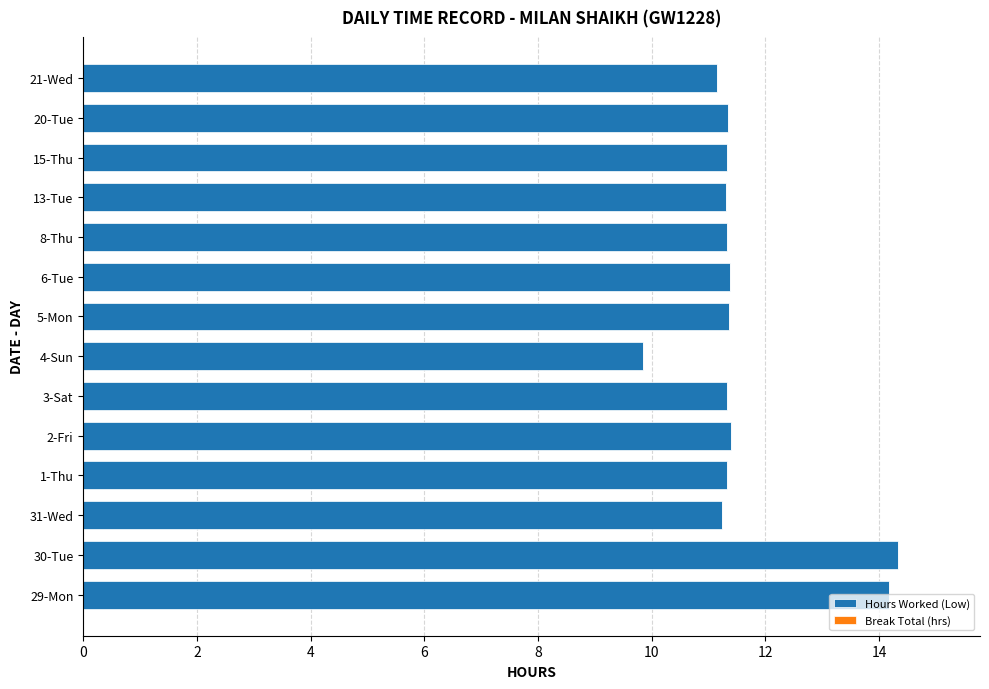

What is the smallest value displayed?

9.8